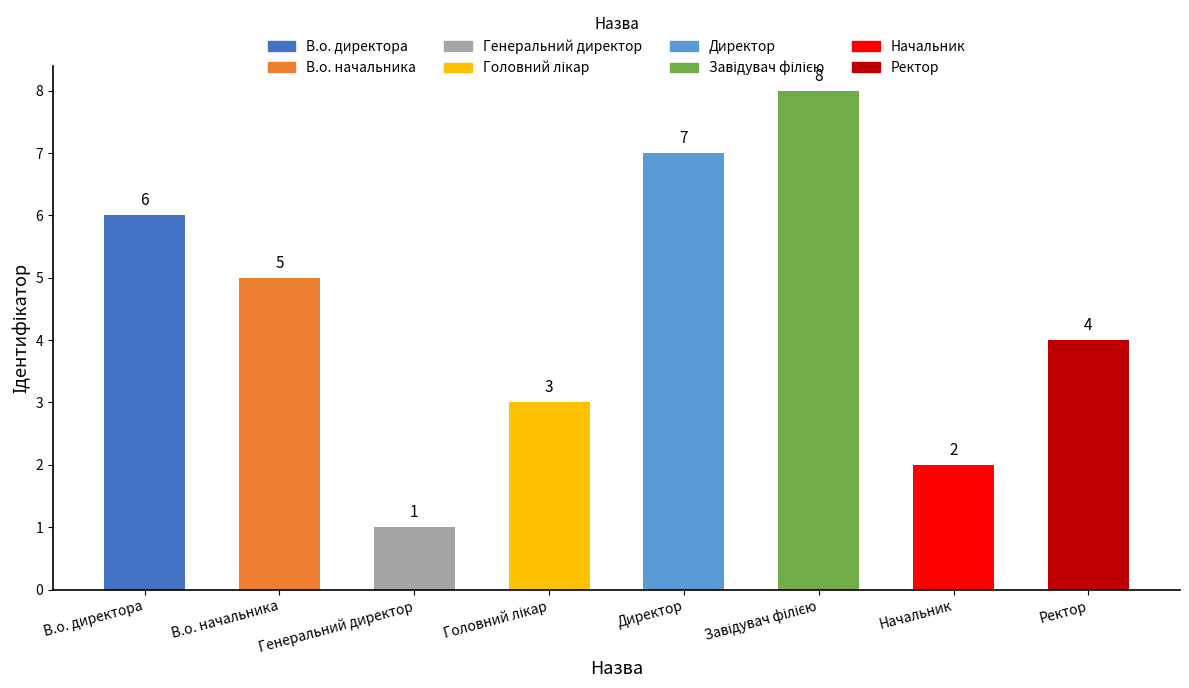

What is the value of the 8th bar from the left?

4